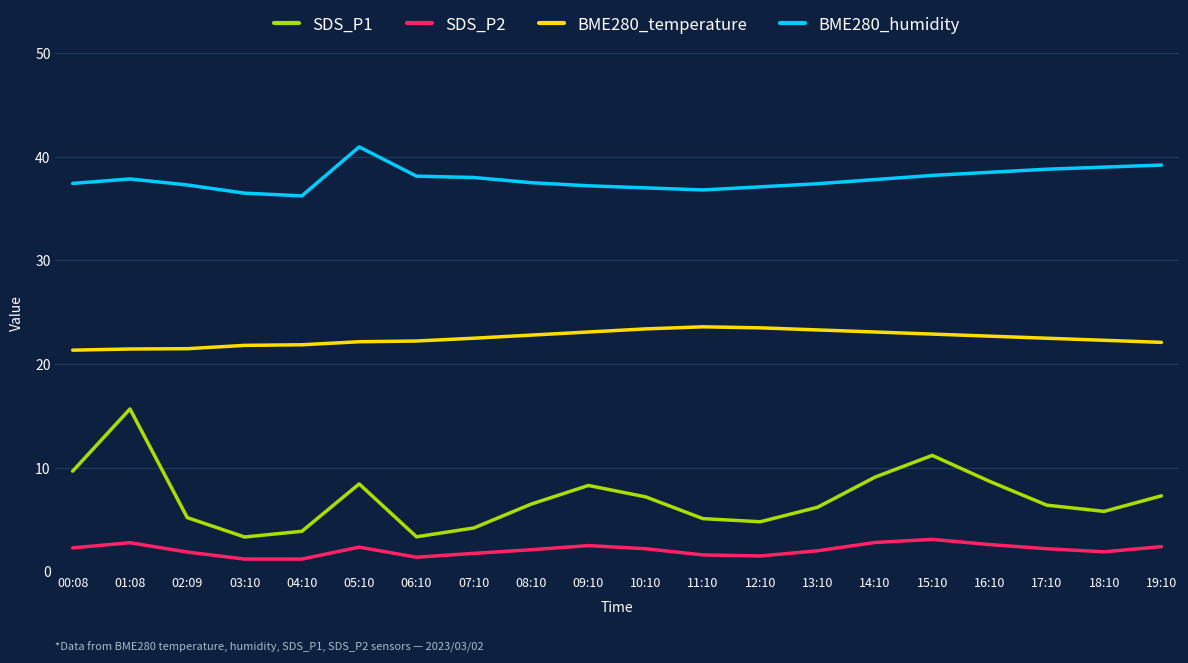

Is the value of SDS_P1 at 05:10 greater than the value of SDS_P2 at 09:10?

Yes